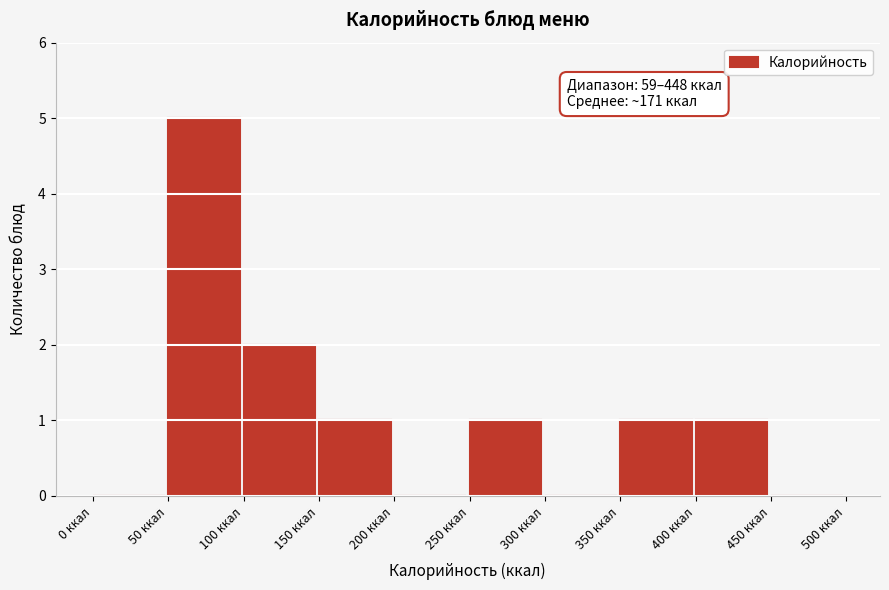

Which range on the x-axis has the tallest bar?

50 to 100